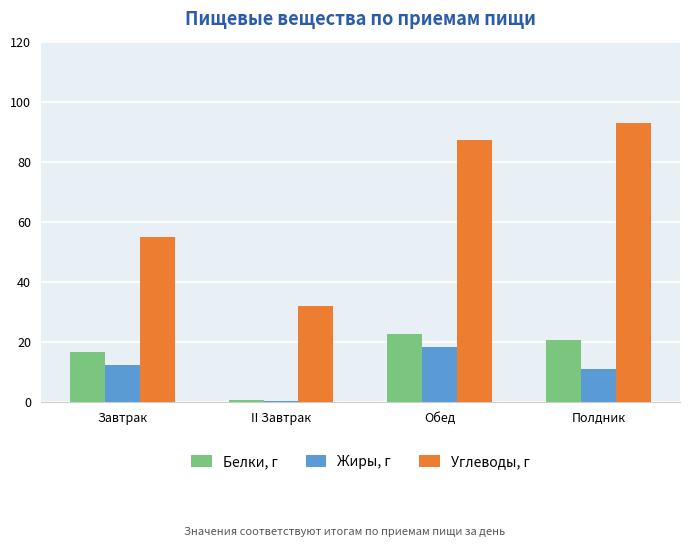

True or false: Углеводы, г has a value of 39.1 at Полдник.

False